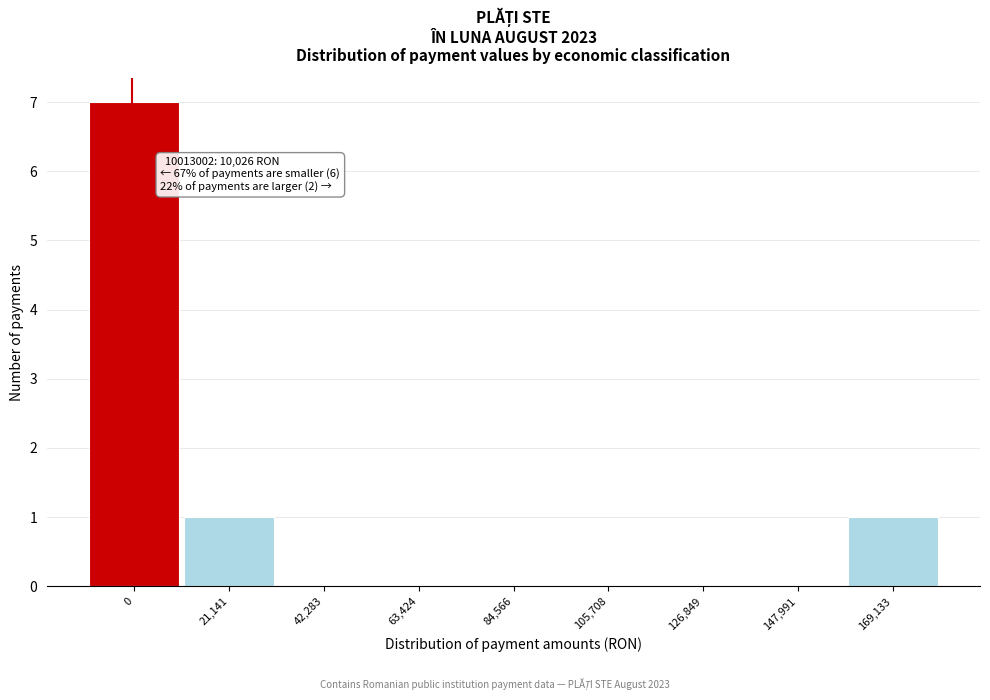

Reading left to right, transcribe all the data shown in this chart.

0=7	21,141=1	42,283=0	63,424=0	84,566=0	105,708=0	126,849=0	147,991=0	169,133=1